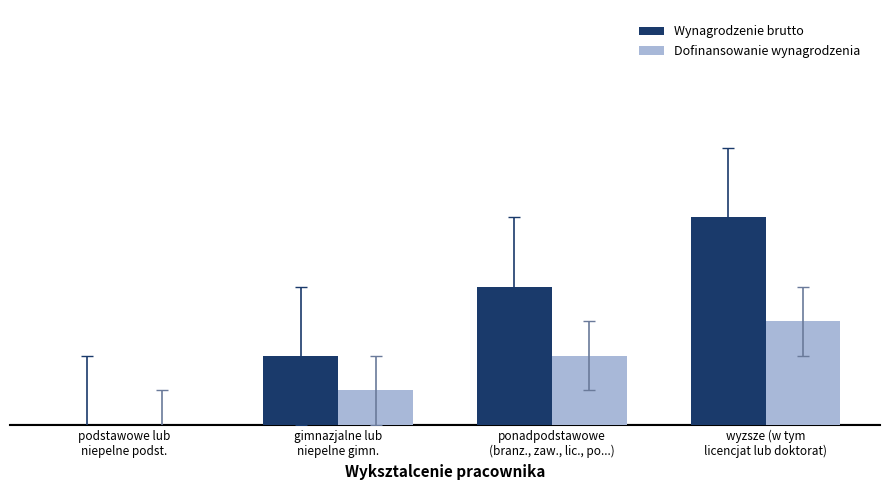

List the series in order of their overall mean, lowest first.

Dofinansowanie wynagrodzenia, Wynagrodzenie brutto